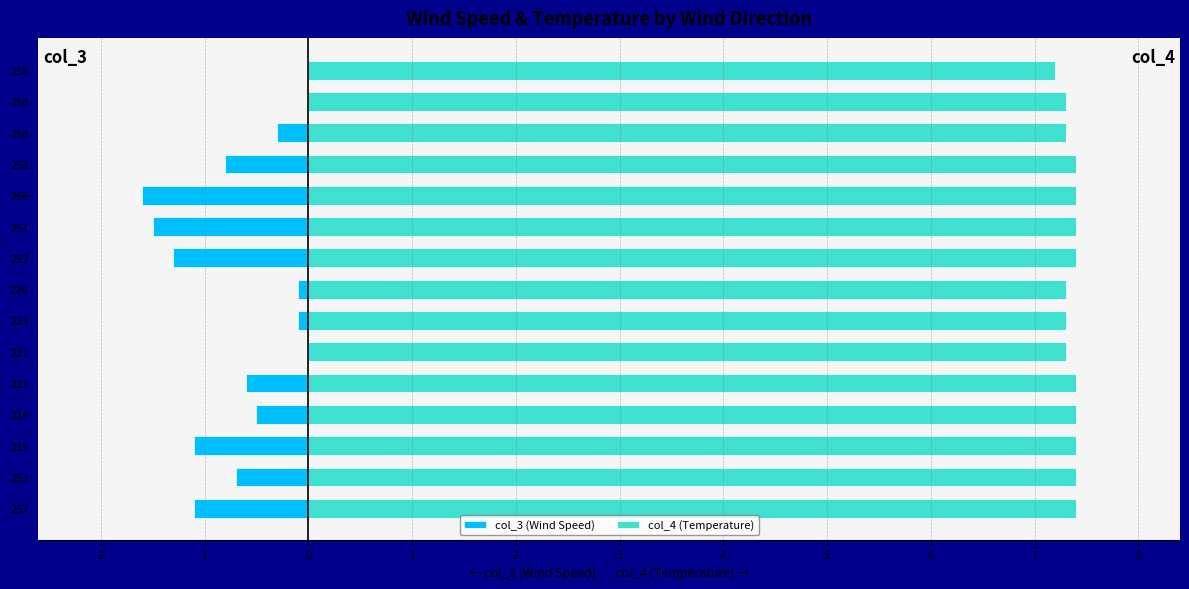

Is it true that col_4 (Temperature) equals 7.4 at 258?

True